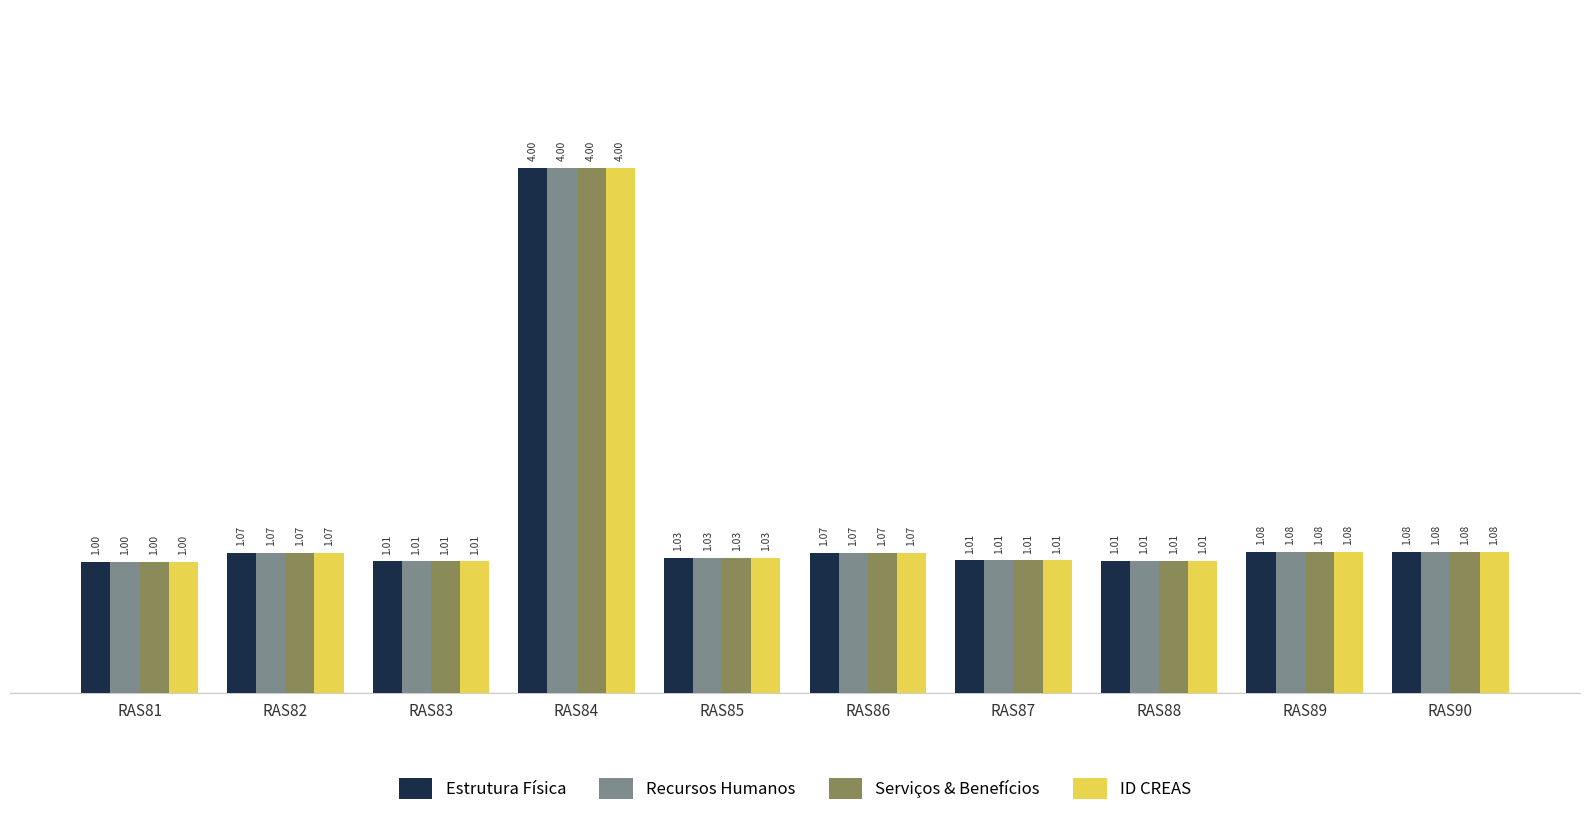

Is the value of Estrutura Física at RAS82 greater than the value of ID CREAS at RAS88?

Yes